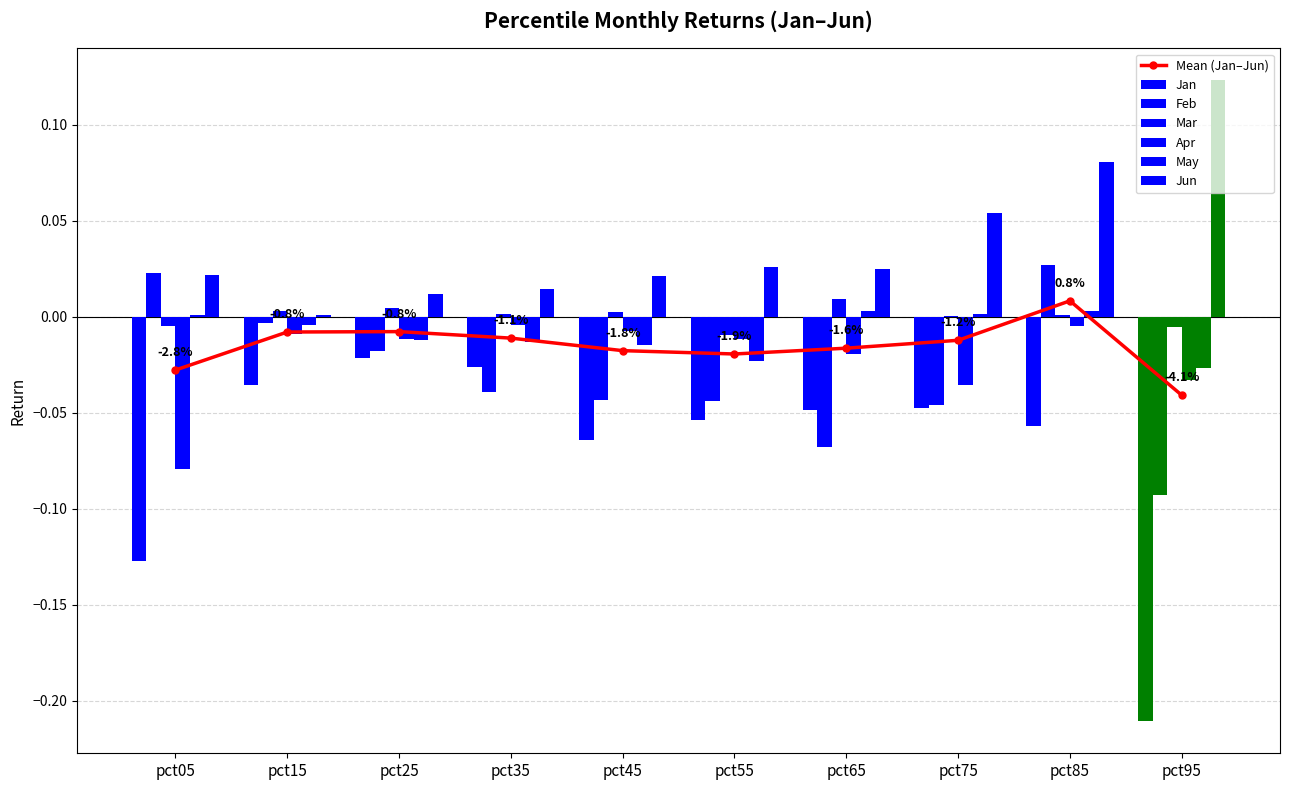

Which category has the highest value in the Jan series?

pct25